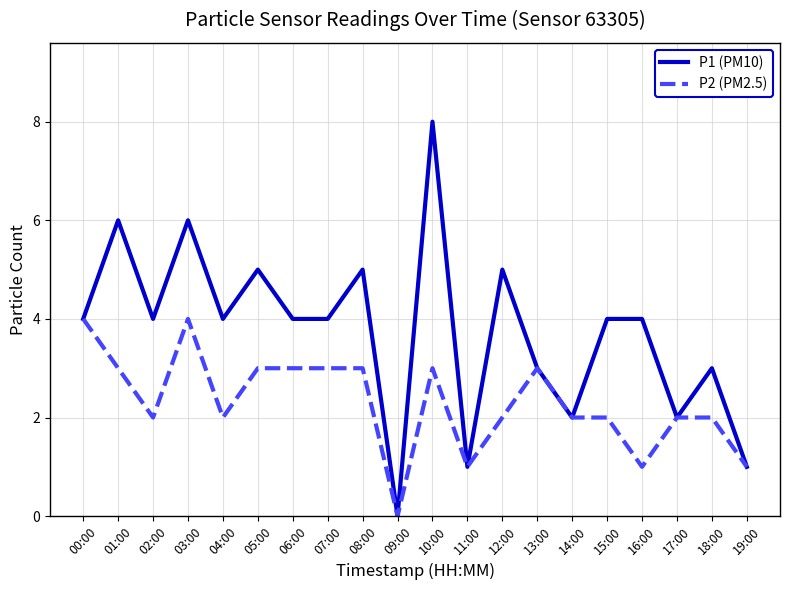

Between 12:00 and 18:00, which series saw the biggest shift?

P1 (PM10)